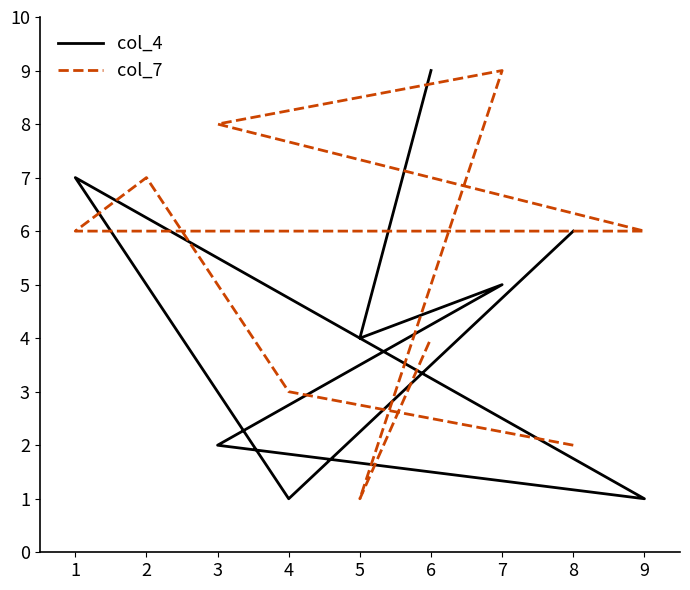

List the series in order of their overall mean, highest first.

col_7, col_4